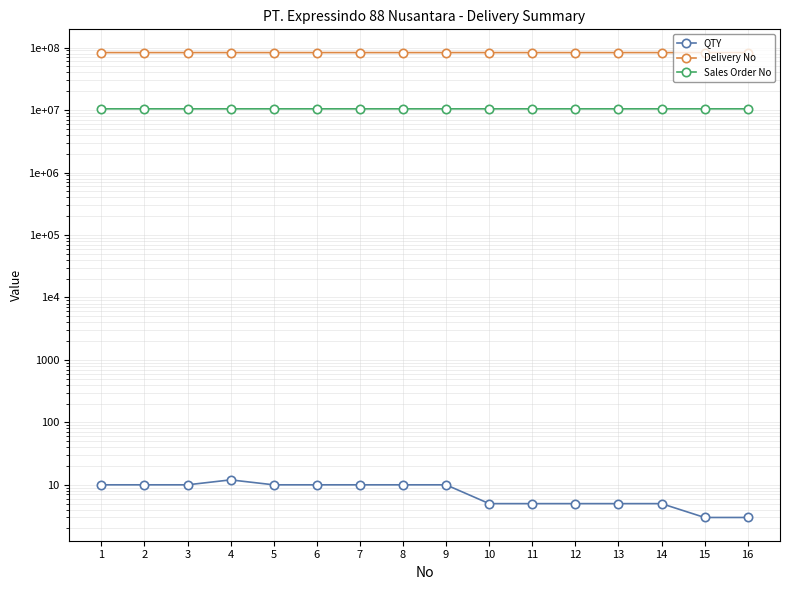

What is the sum of all QTY values?

123